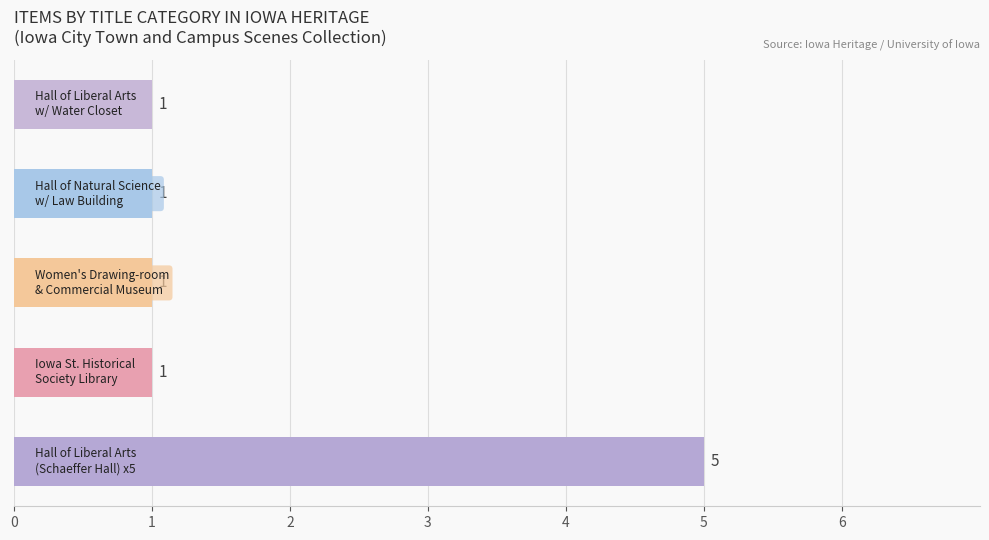

What is the difference between the maximum and second lowest values?

4